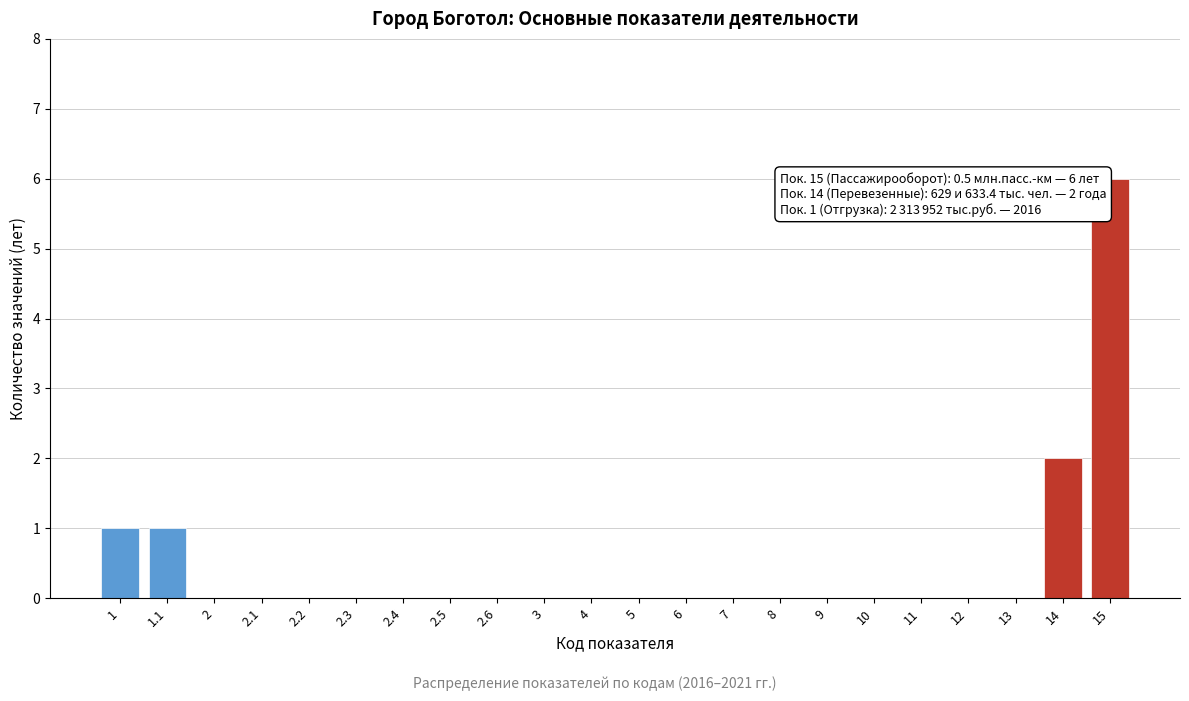

Reading right to left, transcribe all the data shown in this chart.

15=6	14=2	13=0	12=0	11=0	10=0	9=0	8=0	7=0	6=0	5=0	4=0	3=0	2.6=0	2.5=0	2.4=0	2.3=0	2.2=0	2.1=0	2=0	1.1=1	1=1